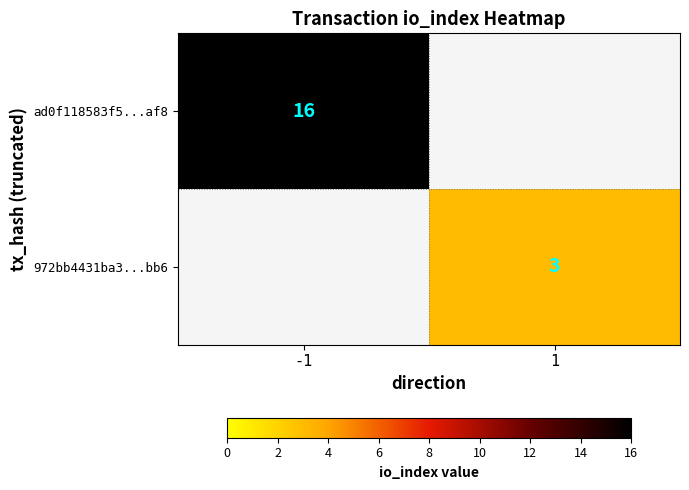

True or false: ad0f118583f5...af8 has a value of 16 at -1.

True